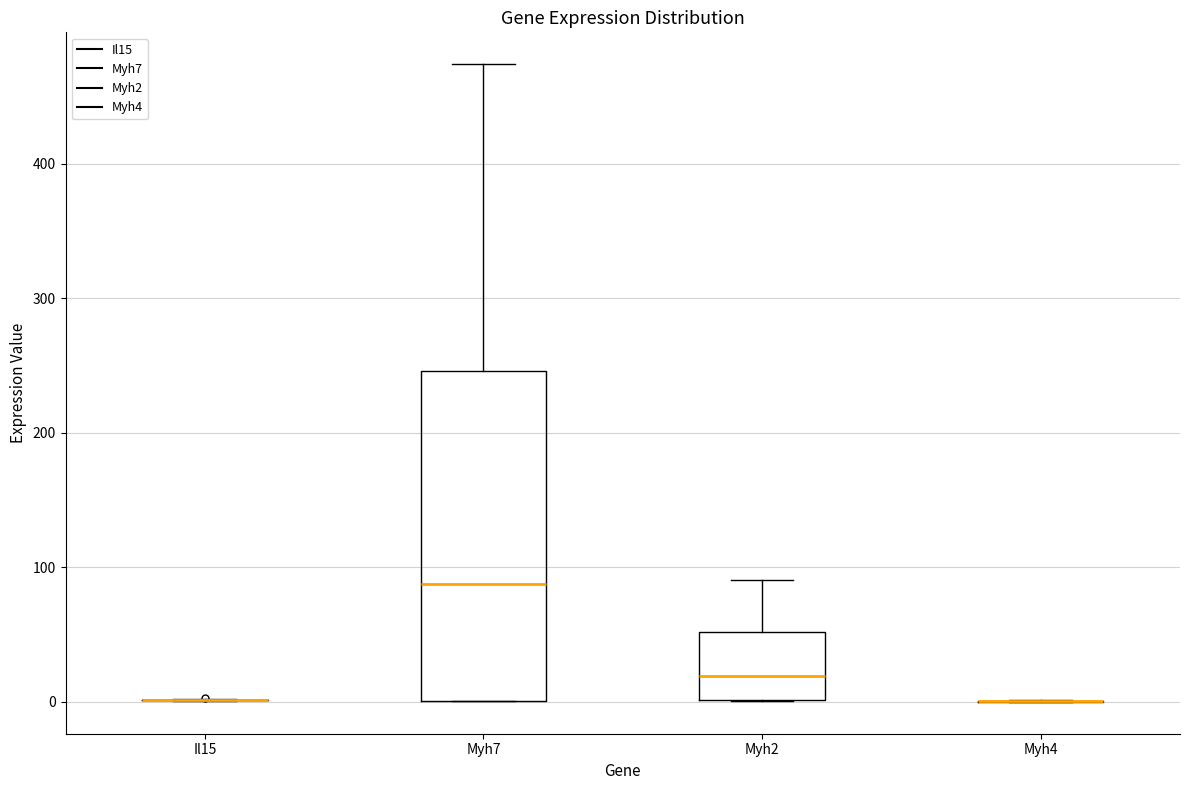

Reading left to right, transcribe this box plot: for each box, give where its median line is, the range the box spans, and where its two whiskers end, as read against the y-axis. The values are not printed on the chart, so give them approximately, as read against the axis.

Il15: box collapsed to a line at 0, whiskers 0 to 0
Myh7: median 90, box 0 to 250, whiskers 0 to 470
Myh2: median 20, box 0 to 50, whiskers 0 to 90
Myh4: box collapsed to a line at 0, whiskers 0 to 0